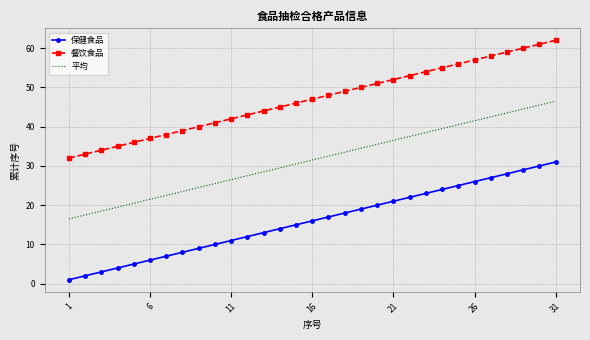

True or false: 平均 and 餐饮食品 intersect in this chart.

False